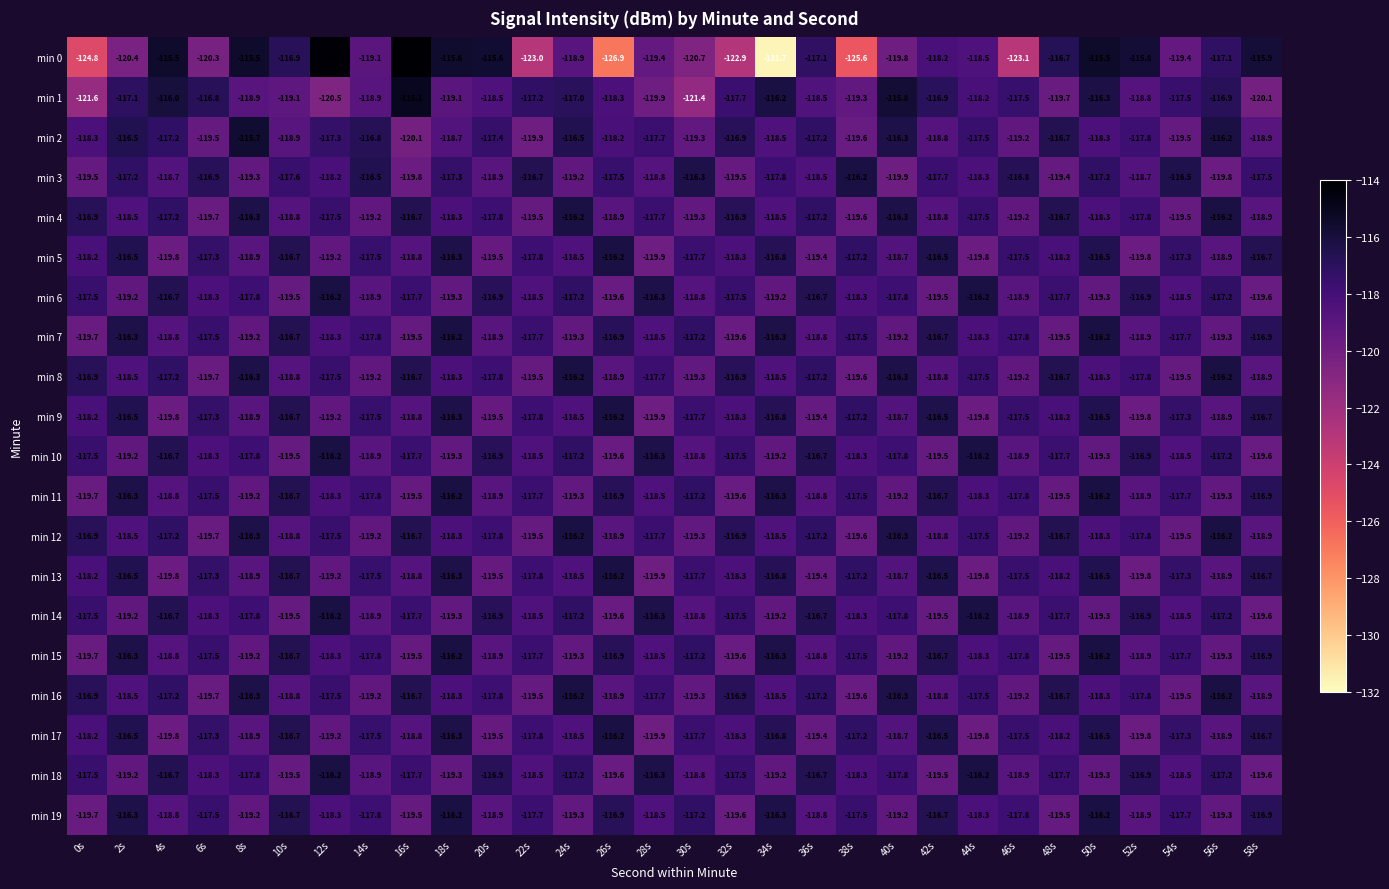

What is the difference between the second highest and second lowest values in the min 7 series?

3.4